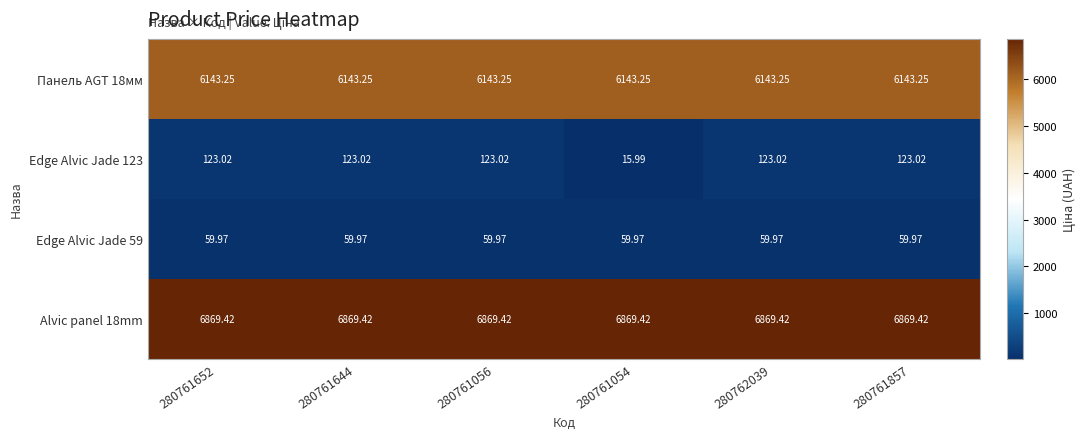

Is the value of Alvic panel 18mm at 280761652 greater than the value of Edge Alvic Jade 59 at 280761652?

Yes